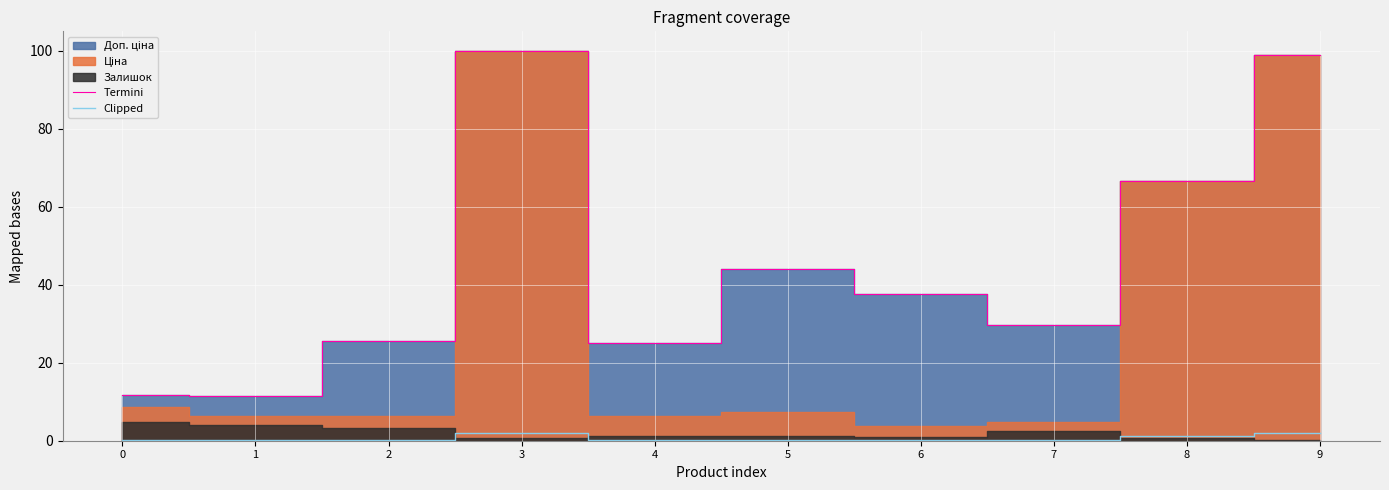

True or false: Clipped and Termini intersect in this chart.

False